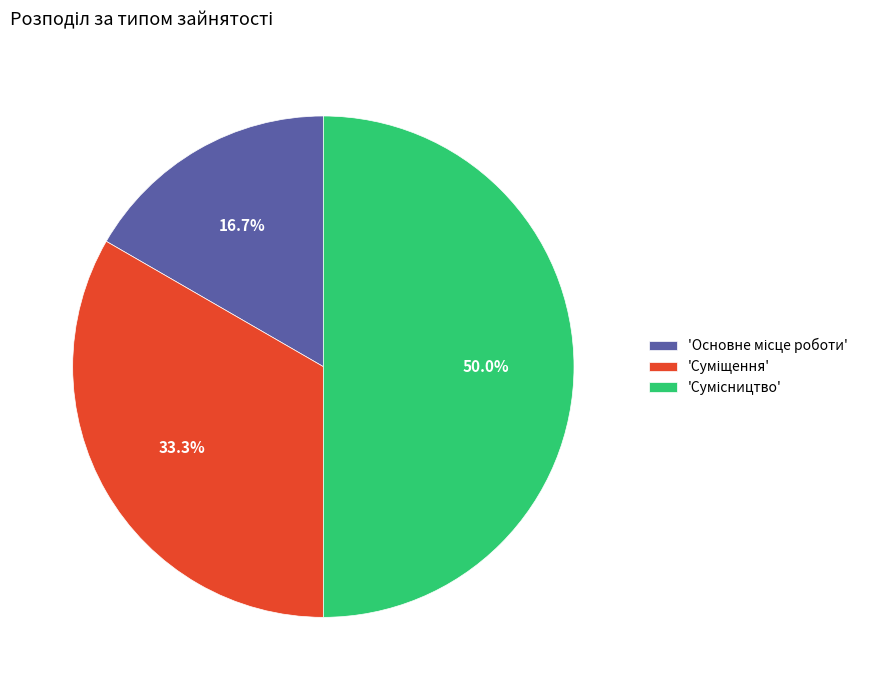

How many segments does this pie chart have?

3